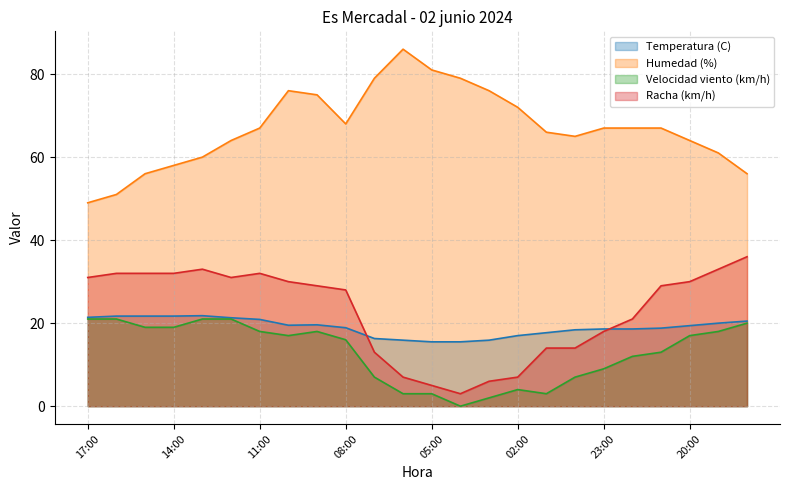

True or false: Velocidad viento (km/h) and Humedad (%) intersect in this chart.

False